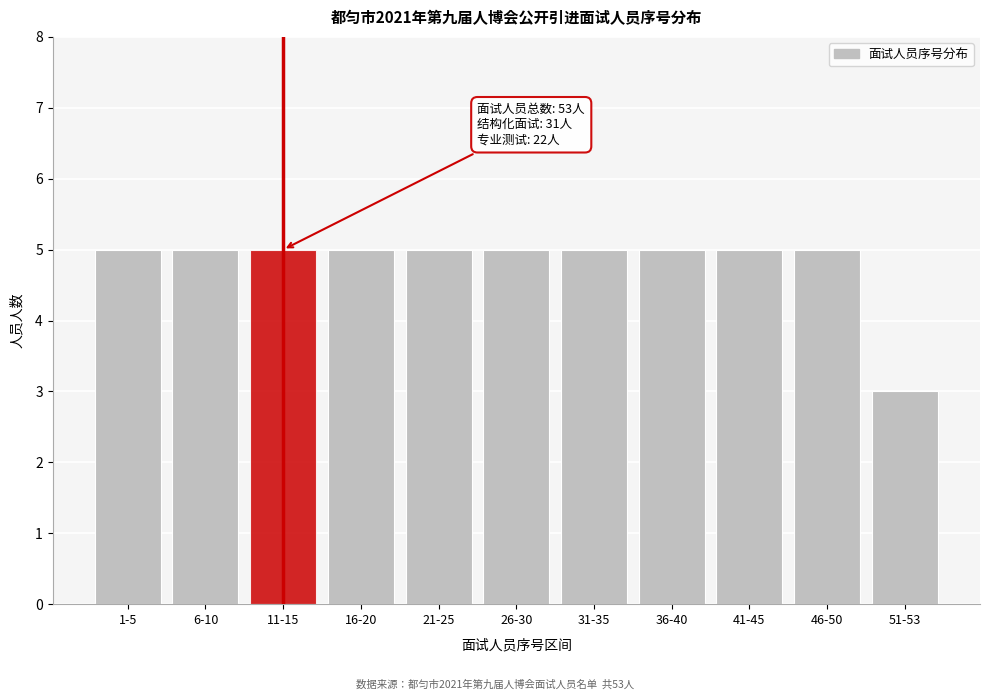

Reading left to right, transcribe all the data shown in this chart.

1-5=5	6-10=5	11-15=5	16-20=5	21-25=5	26-30=5	31-35=5	36-40=5	41-45=5	46-50=5	51-53=3